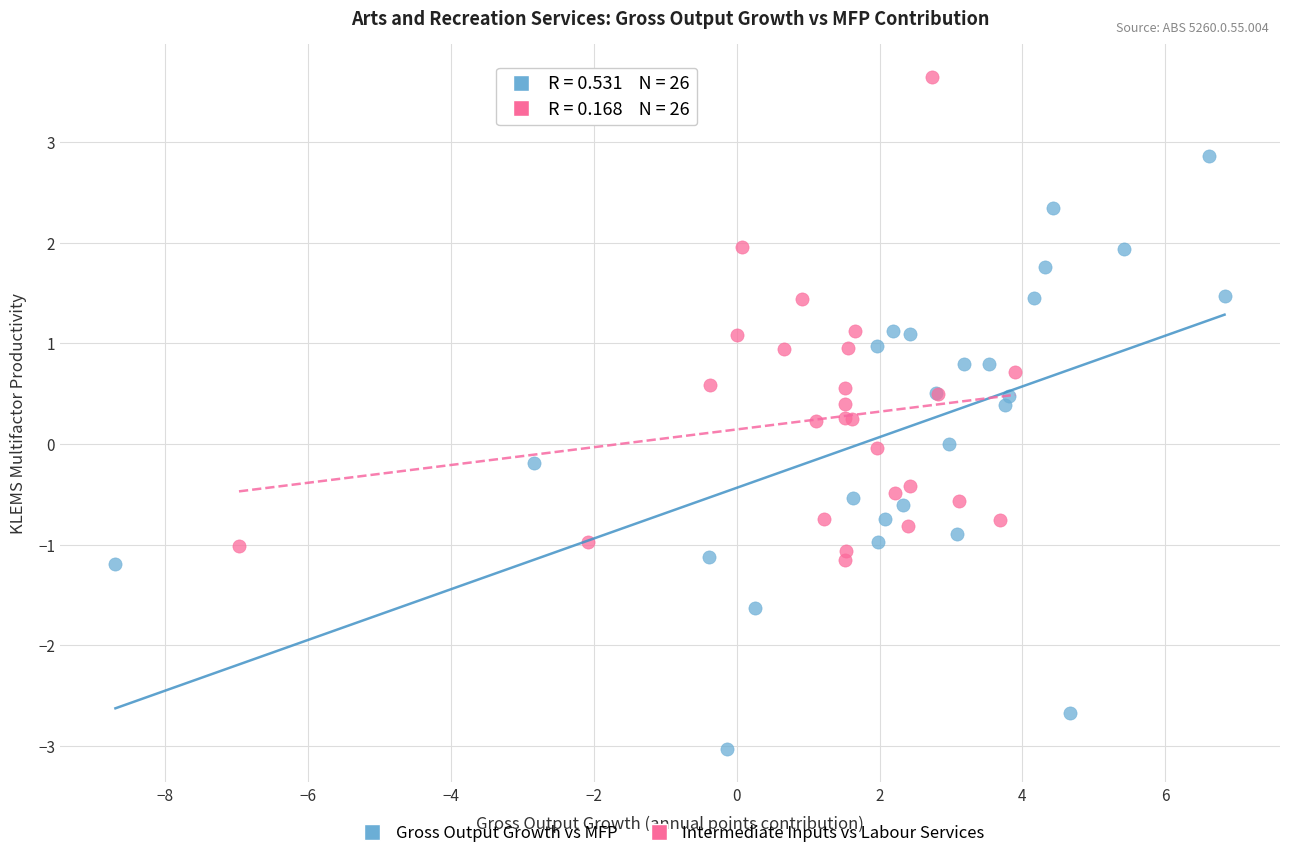

Which series has the widest spread of Y values?

Gross Output Growth vs MFP